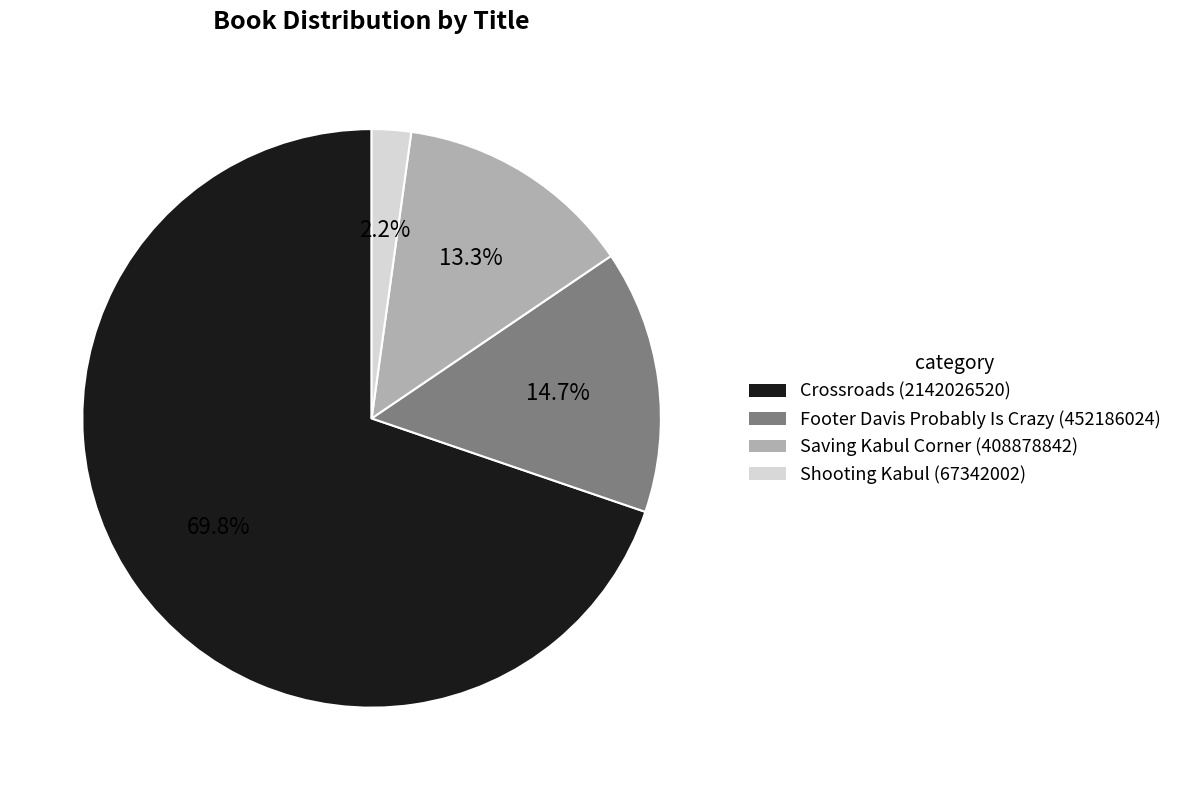

To the nearest percent, what percentage of the pie is Shooting Kabul?

2%